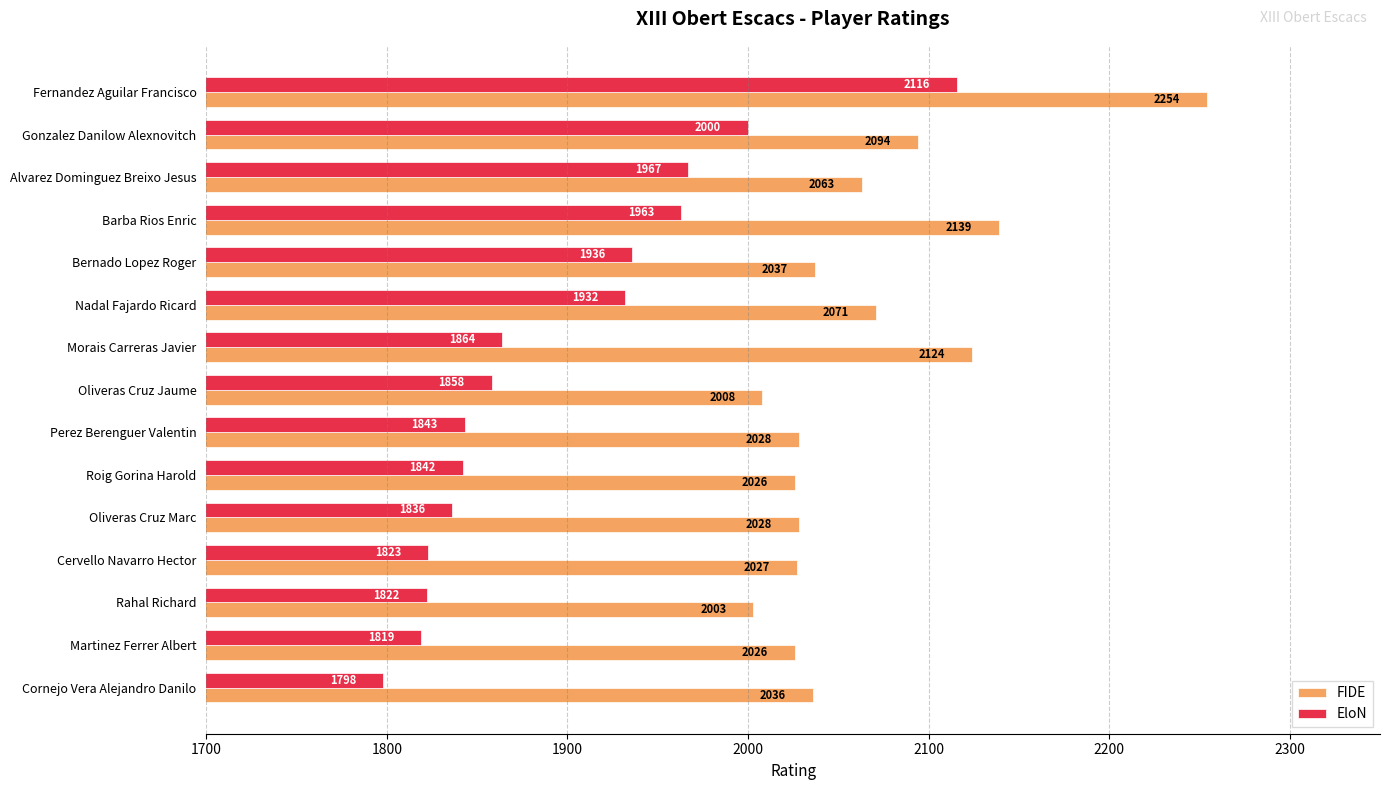

What is the sum of all FIDE values?

30964